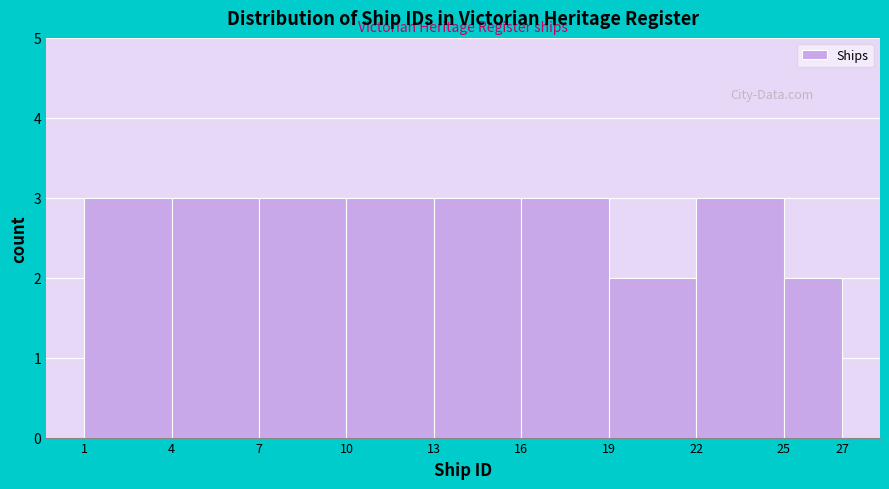

Reading left to right, list every bar in this chart as the range it spans on the x-axis followed by its height. The values are not printed on the chart, so give them approximately, as read against the axis.

1 to 4: 3
4 to 7: 3
7 to 10: 3
10 to 13: 3
13 to 16: 3
16 to 19: 3
19 to 22: 2
22 to 25: 3
25 to 27: 2